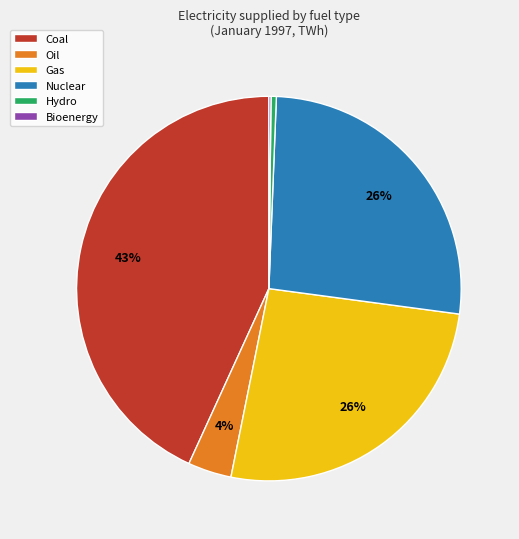

Which category has the biggest portion of the pie?

Coal